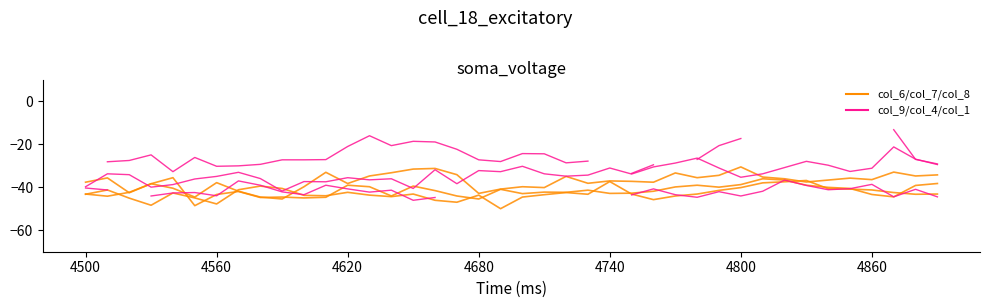

Is it true that col_6 equals -55.9 at 33?

False